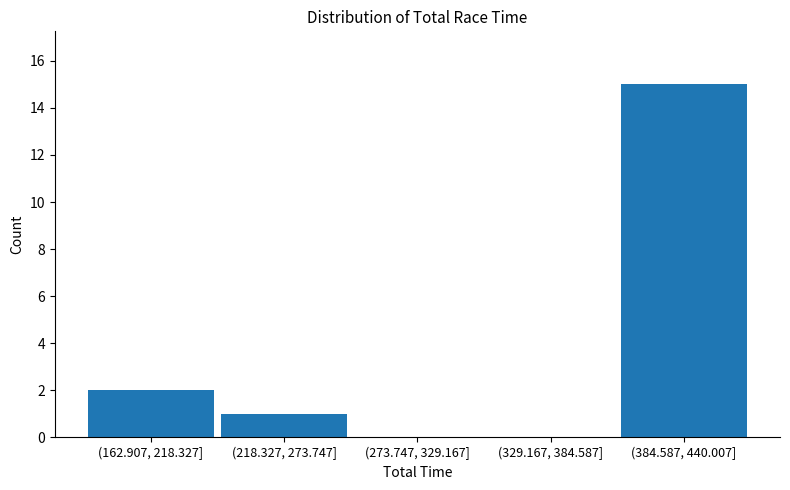

Reading left to right, what are all the values shown in this chart?

(162.907, 218.327]=2	(218.327, 273.747]=1	(273.747, 329.167]=0	(329.167, 384.587]=0	(384.587, 440.007]=15